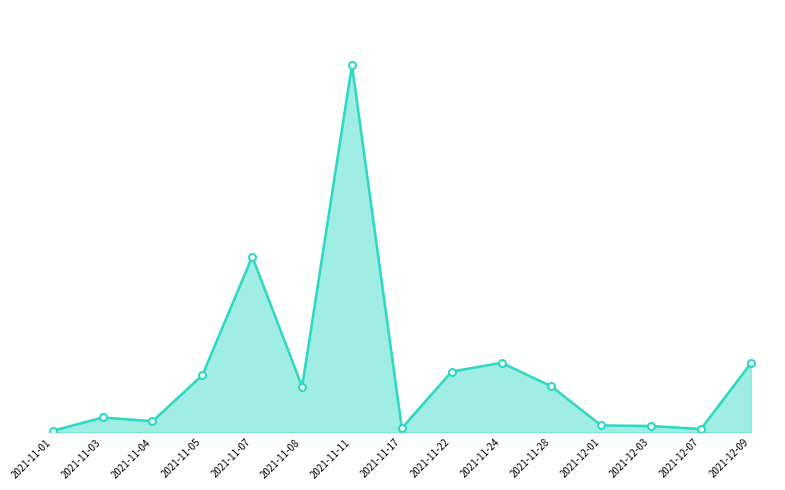

Is this an area chart (filled region under the line)?

Yes